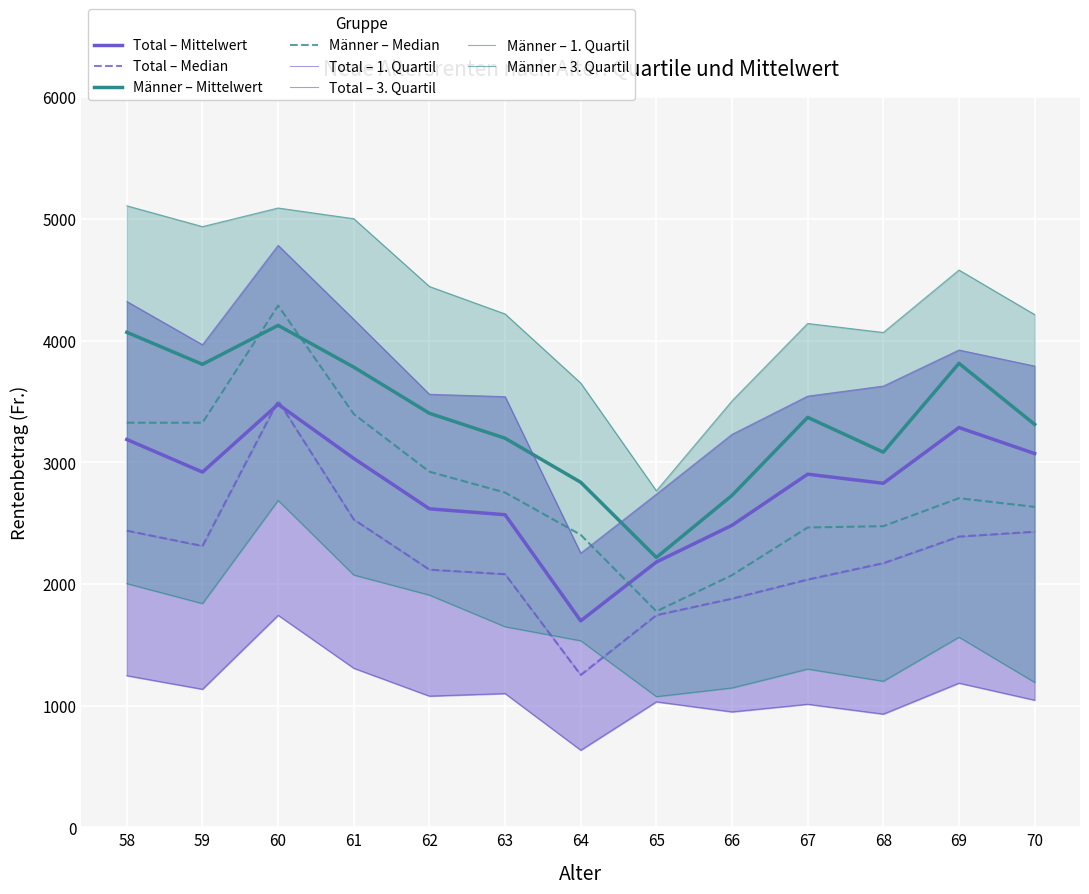

Where is 1. Quartil (Fr.) nearest to the value 1187?

69